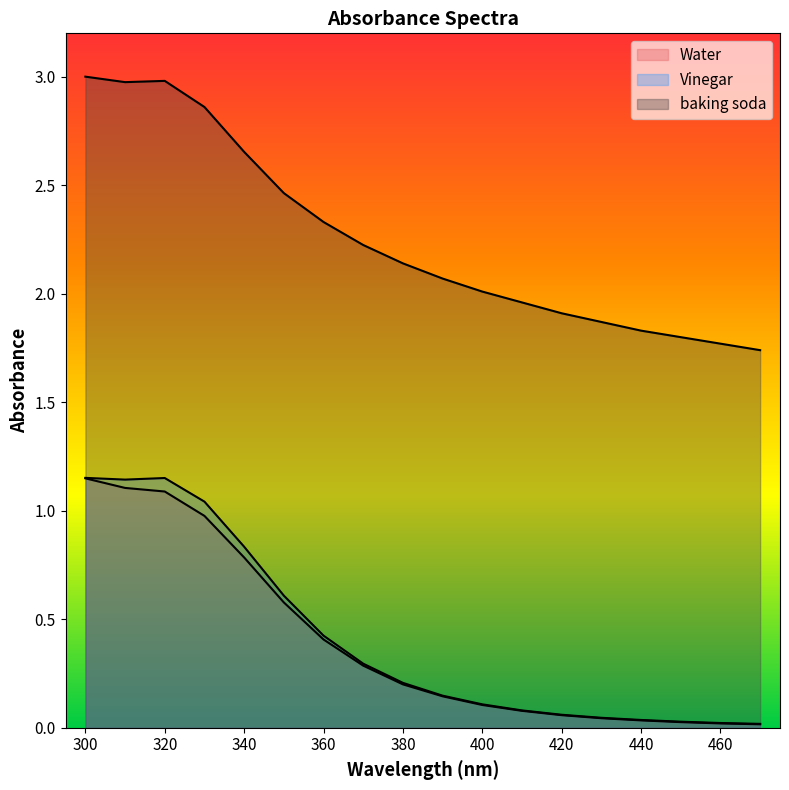

At which label does Water reach its peak?

300